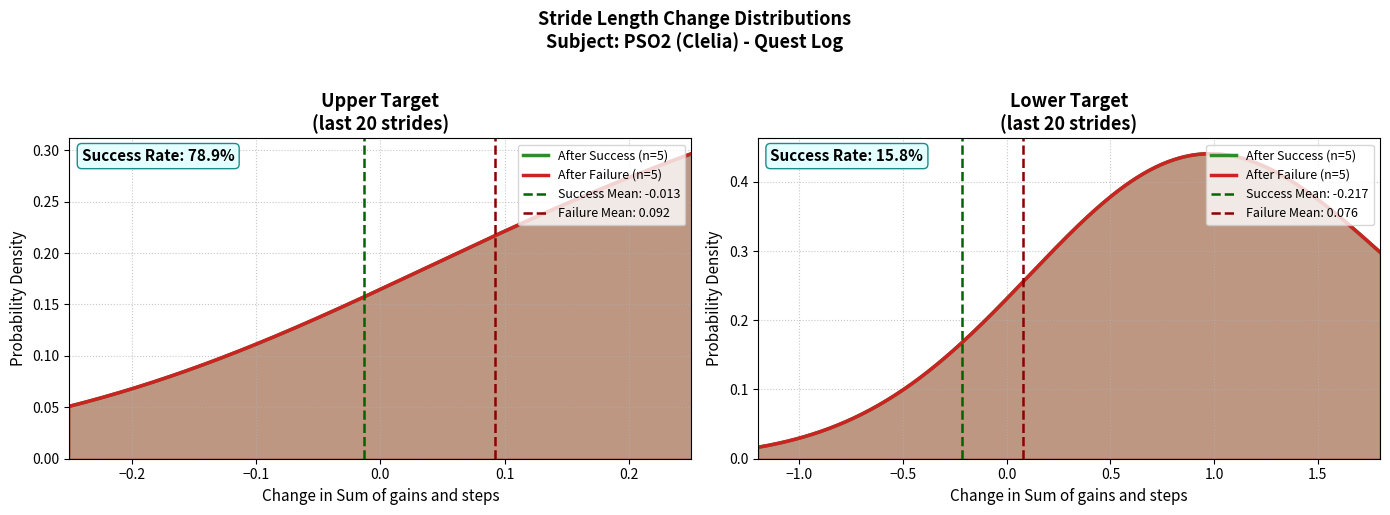

True or false: After Failure and After Success intersect in this chart.

False